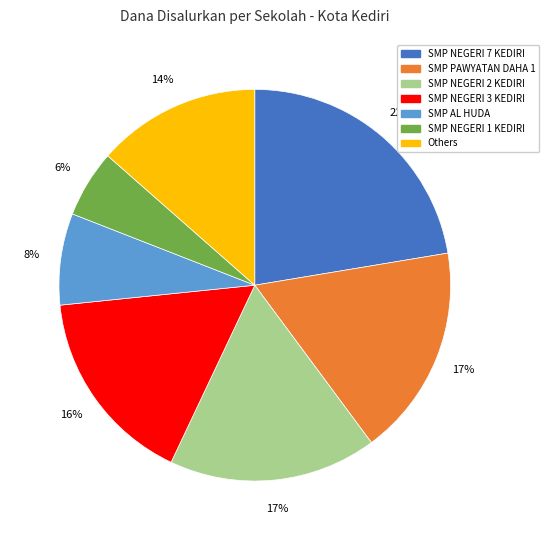

Approximately how many times larger is the value at SMP NEGERI 2 KEDIRI compared to SMP PAWYATAN DAHA 1?

1.0